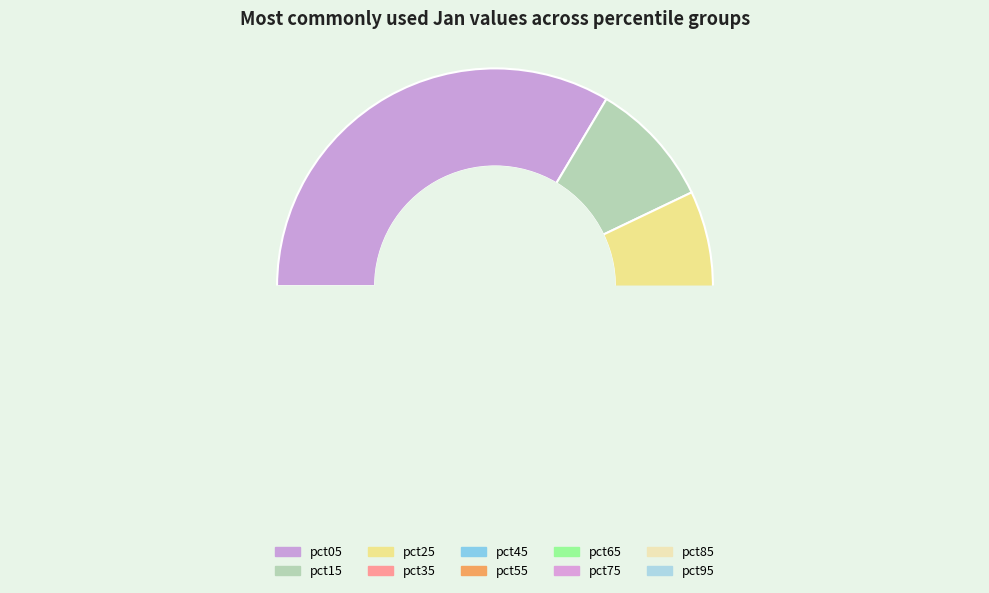

Does pct55 represent more than half of the total?

No